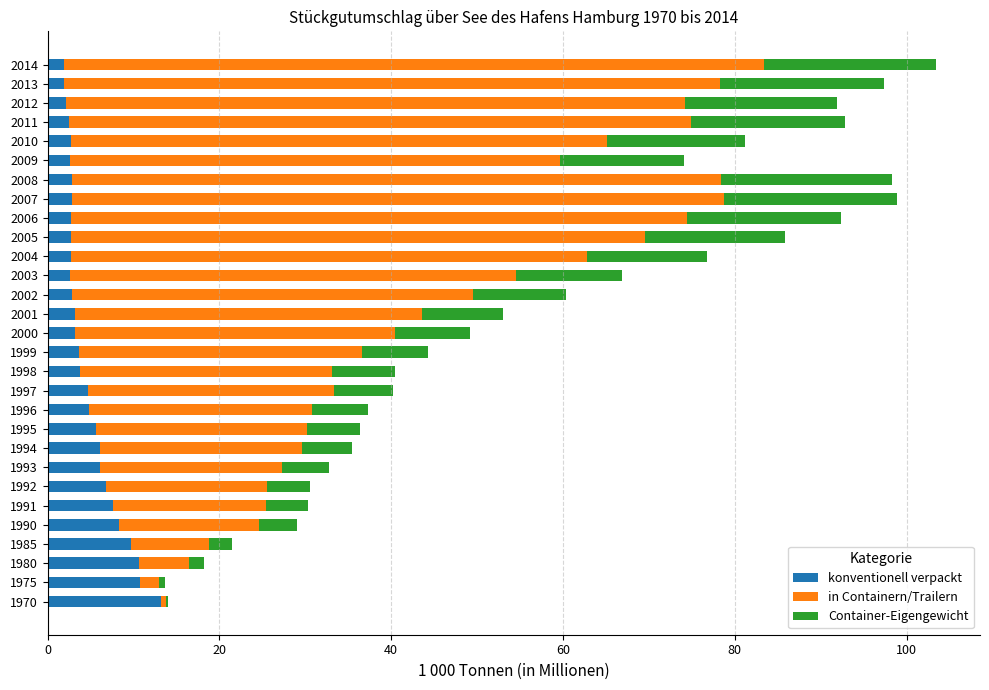

Which category has the highest value in the konventionell verpackt series?

1970